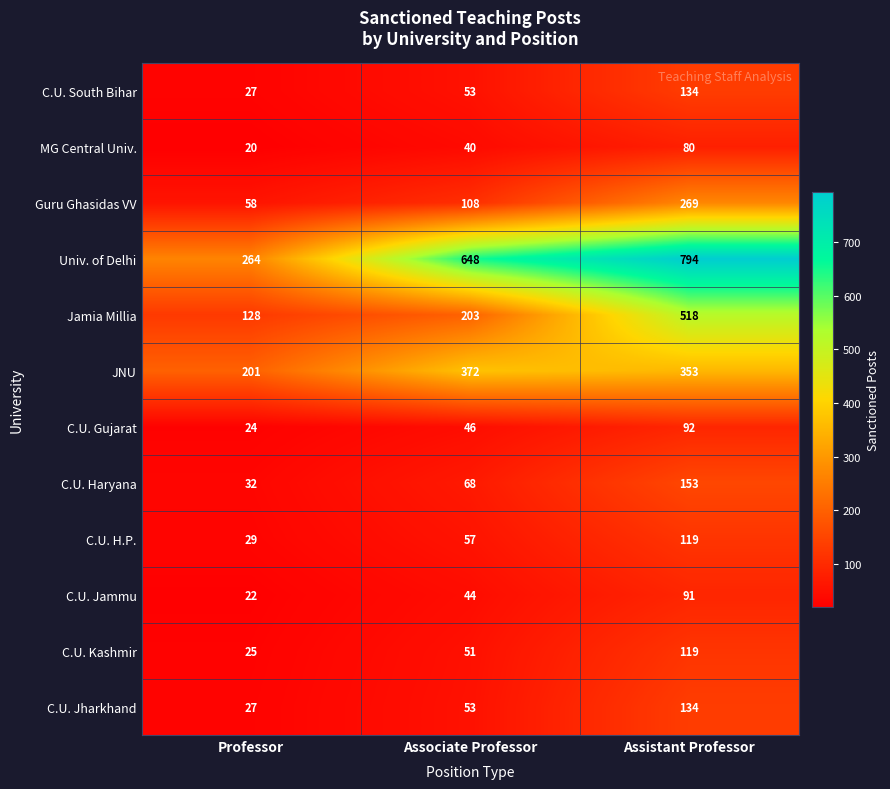

Count the MG Central Univ. values in the range 20 to 80.

3